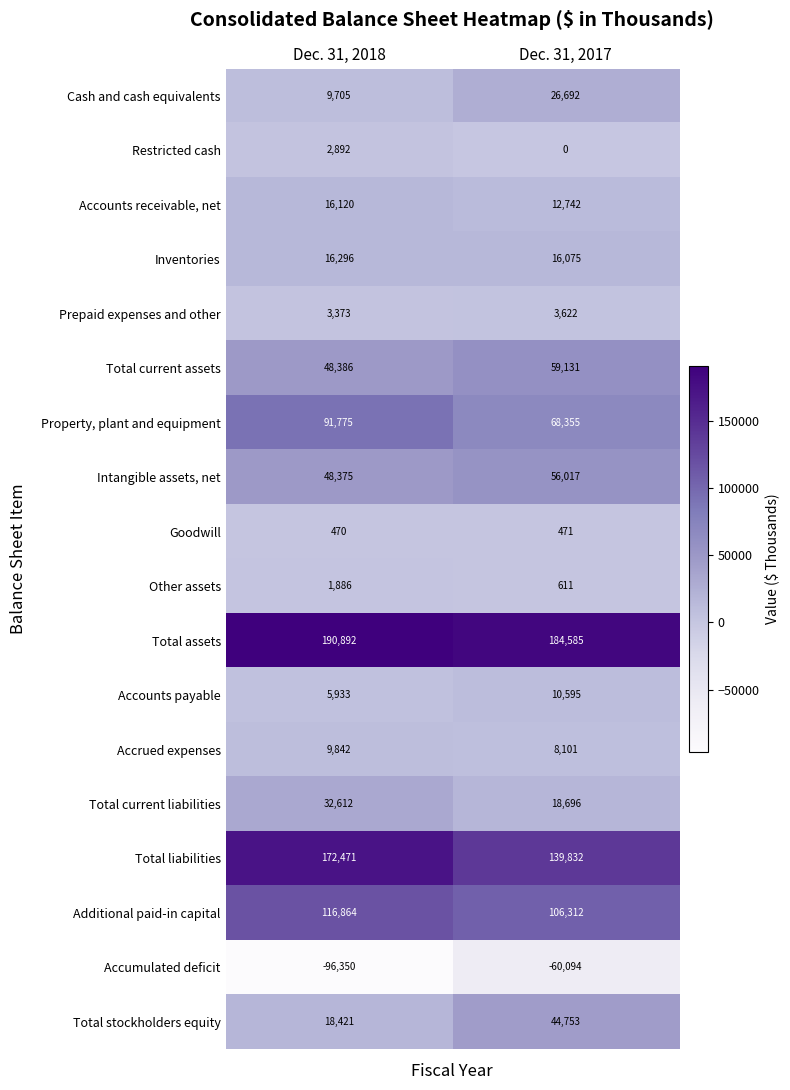

What is the maximum value shown in the chart?

190892